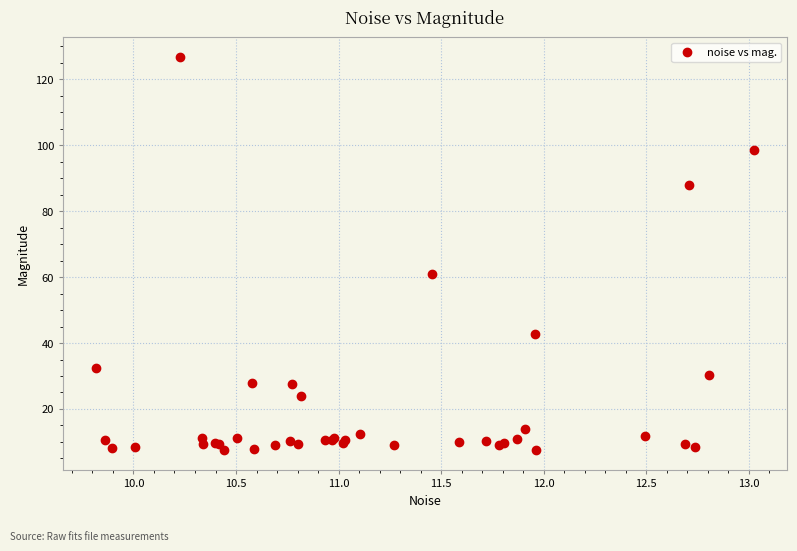

What Y value in the scatter plot is closest to 67?

60.9